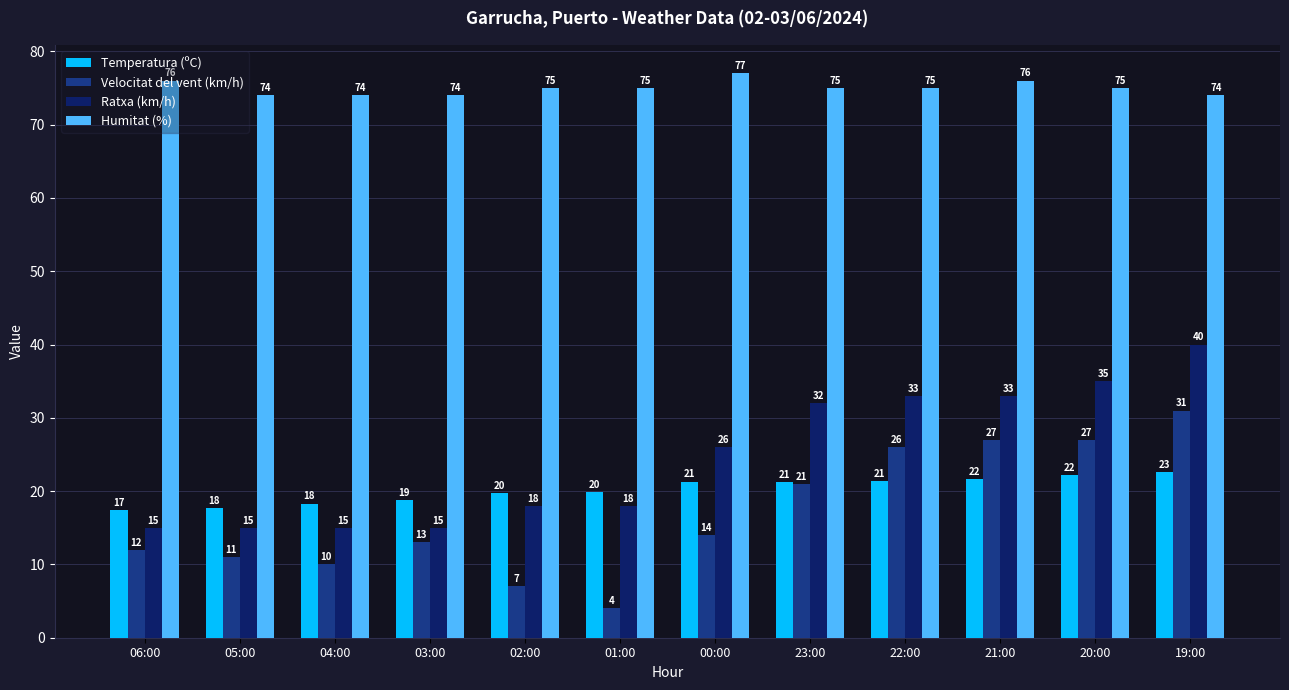

What is the minimum value shown in the chart?

4.0